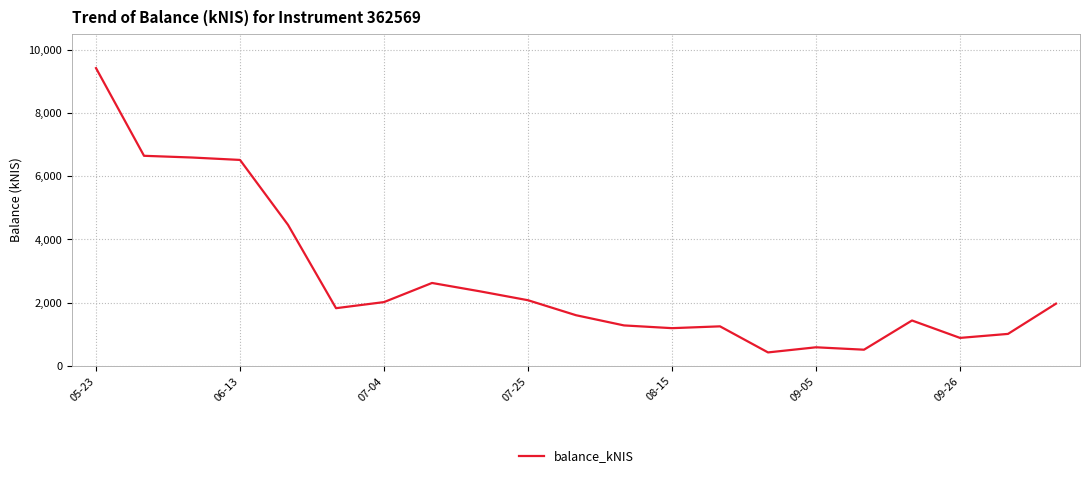

What is the smallest value displayed?

421.3